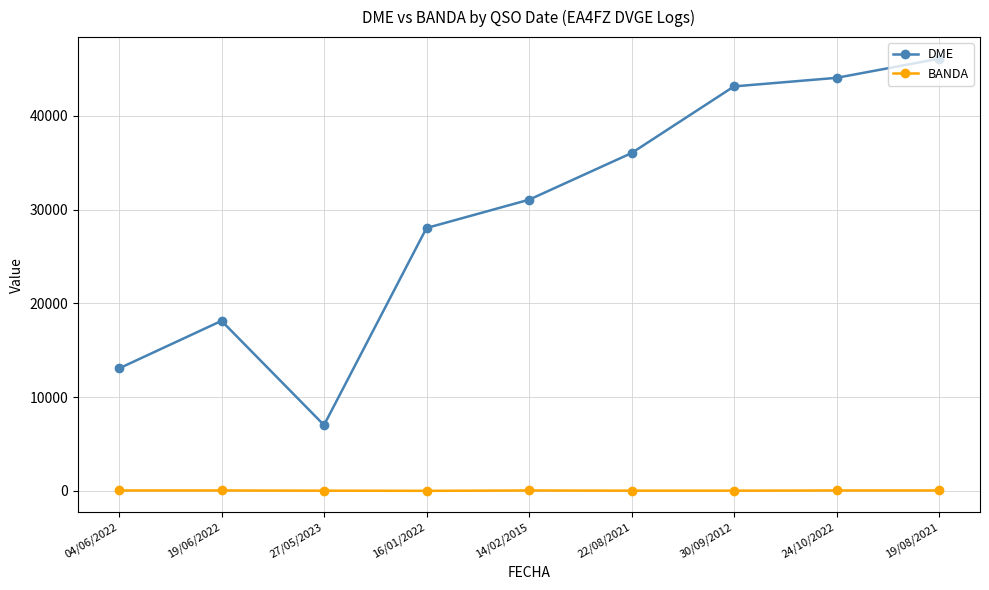

What is the difference between the DME values at 04/06/2022 and 16/01/2022?

14981